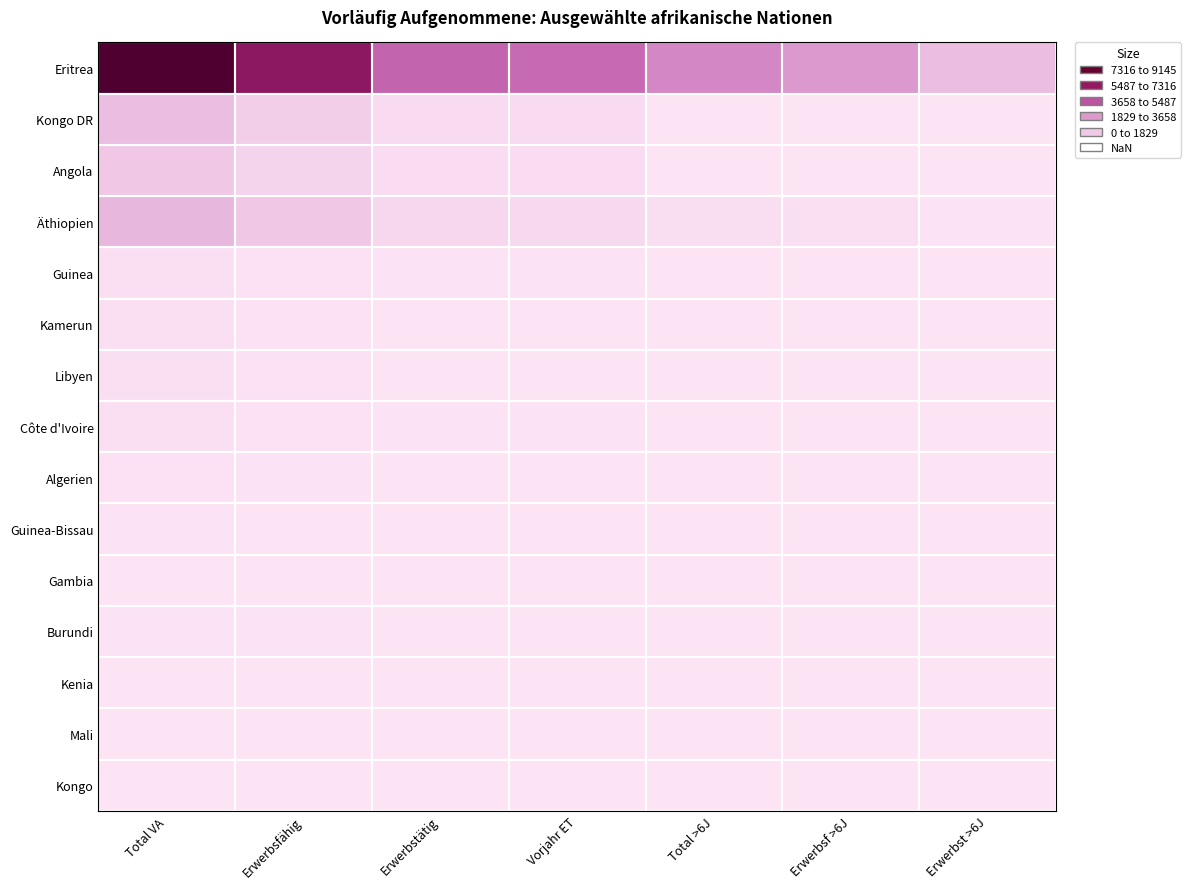

At how many categories does at least one series exceed 6431?

1